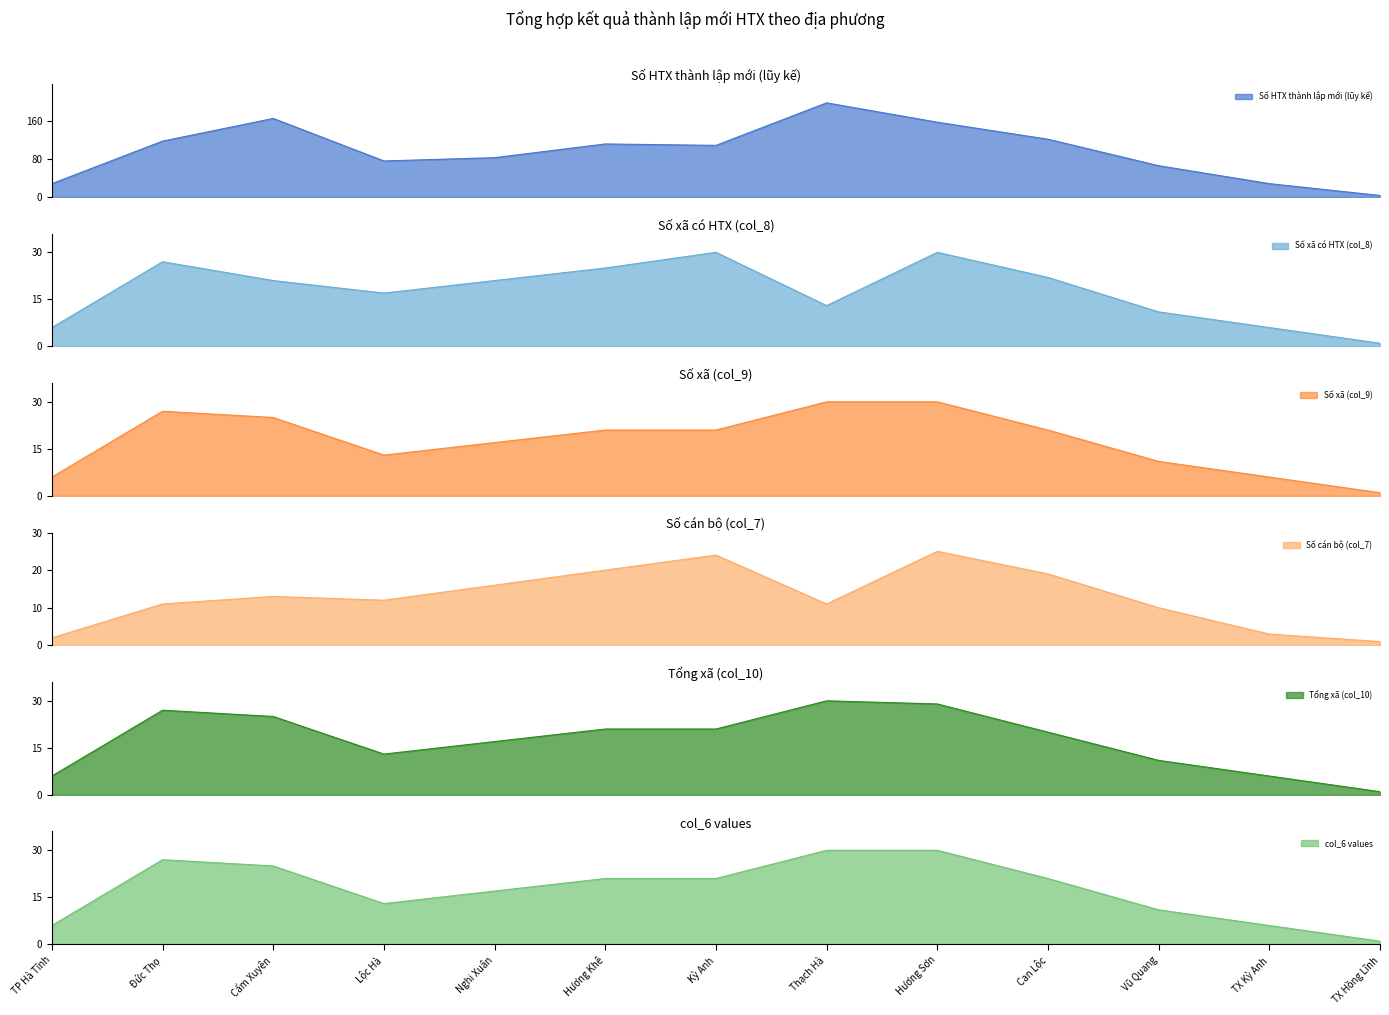

What is the sum of all Tổng xã (col_10) values?

227